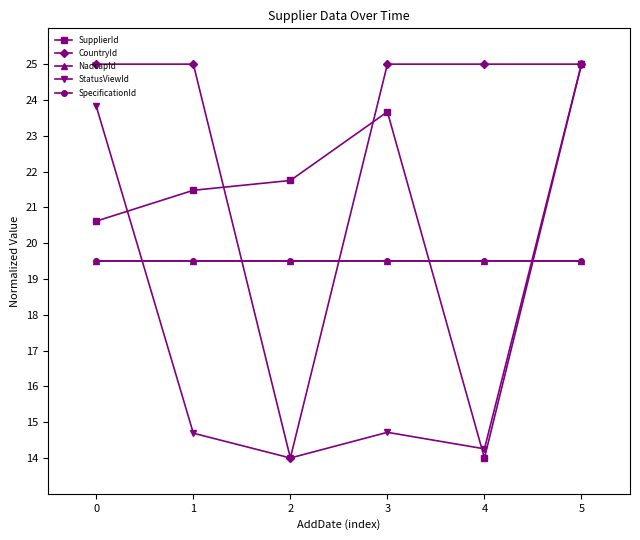

Which series ends up on top after the final intersection of SupplierId and StatusViewId?

StatusViewId